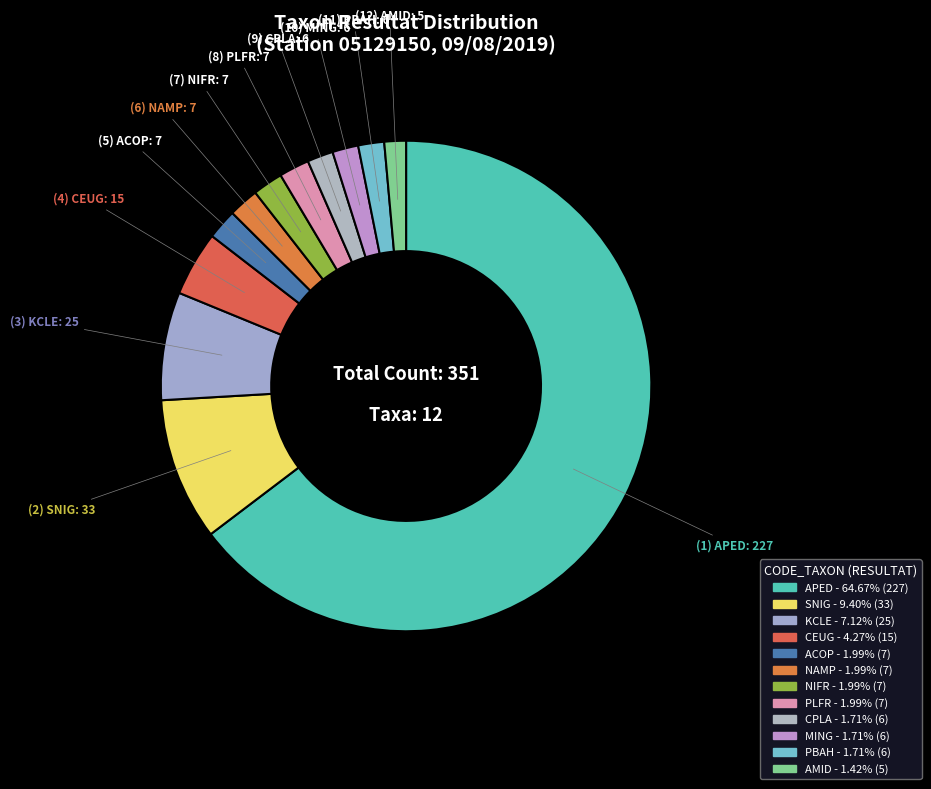

Count the number of slices in the pie.

12